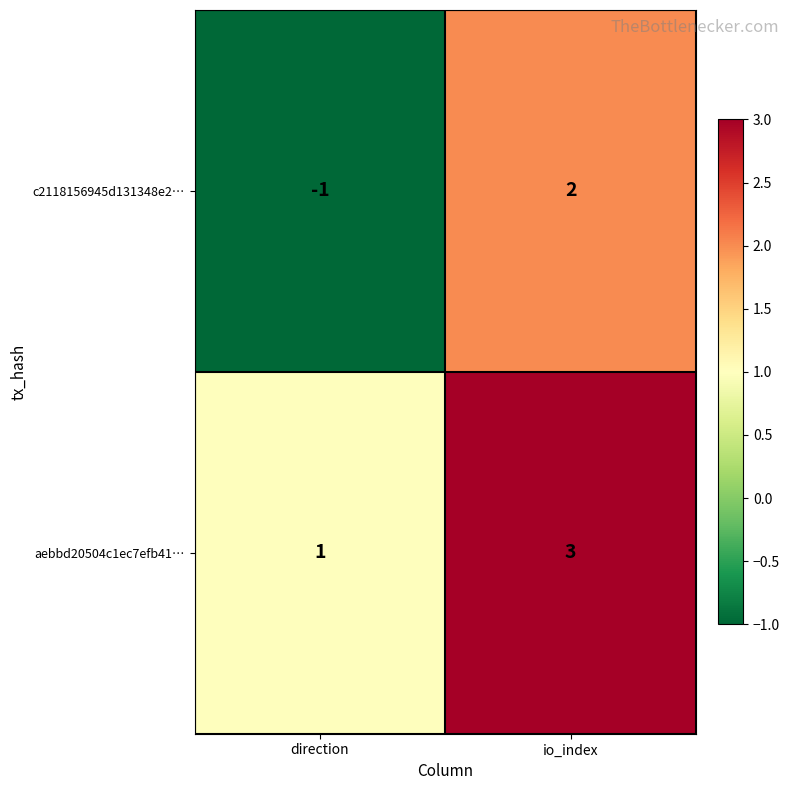

Reading left to right, extract all data points from this chart.

c2118156945d131348e2…: -1	2
aebbd20504c1ec7efb41…: 1	3